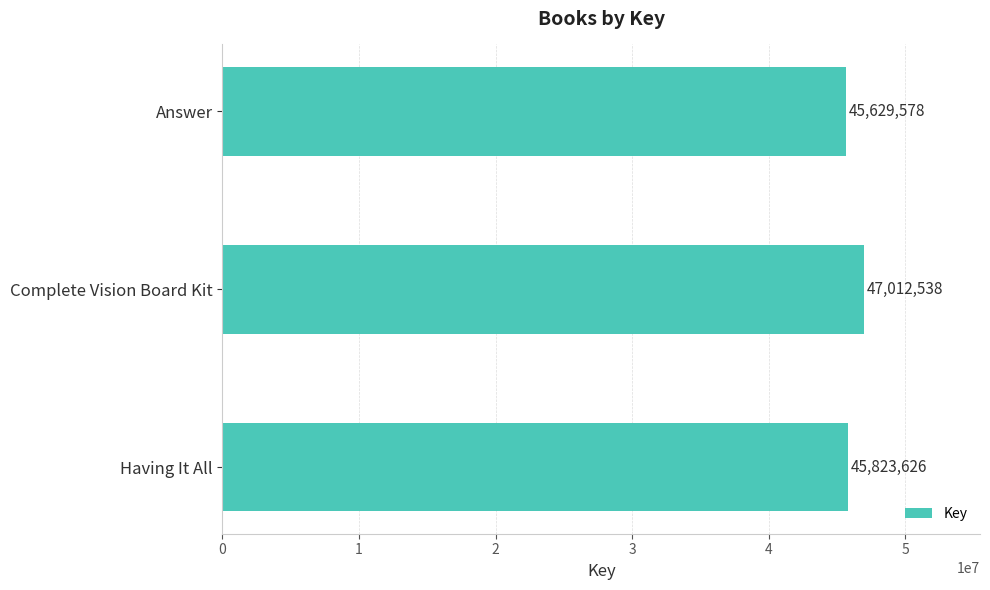

Count the values in the range 45629578 to 47012538.

3